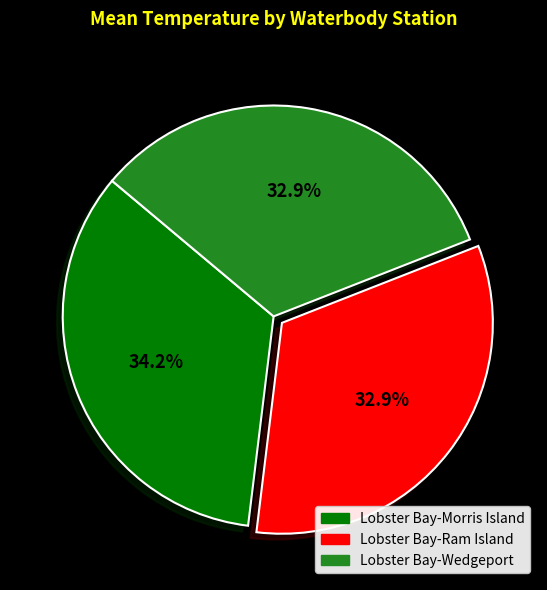

Approximately how many times larger is the value at Lobster Bay-Morris Island compared to Lobster Bay-Ram Island?

1.0